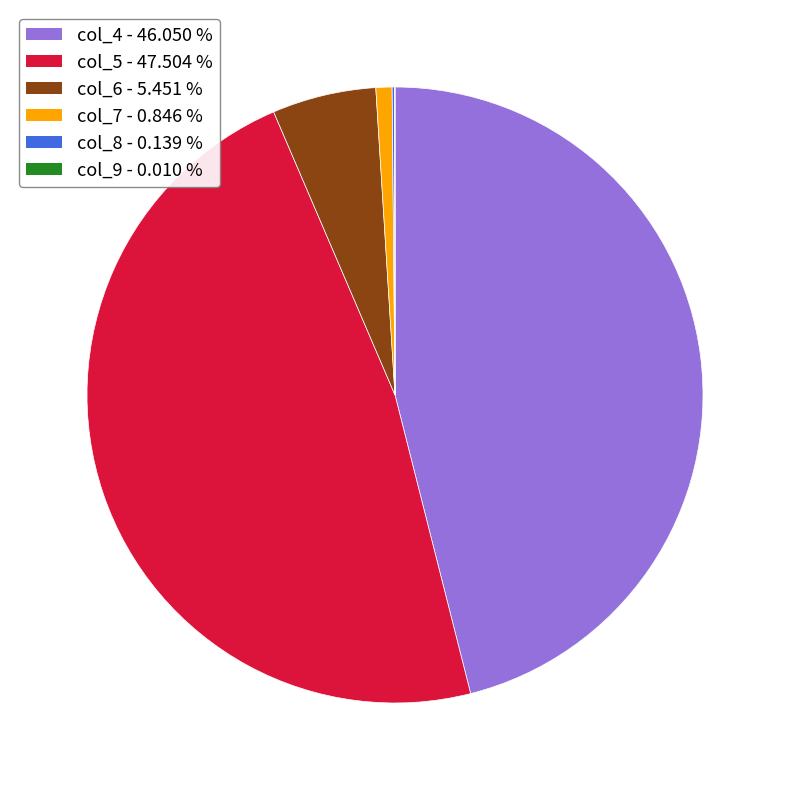

Combined, do col_7 and col_4 account for over 50%?

No